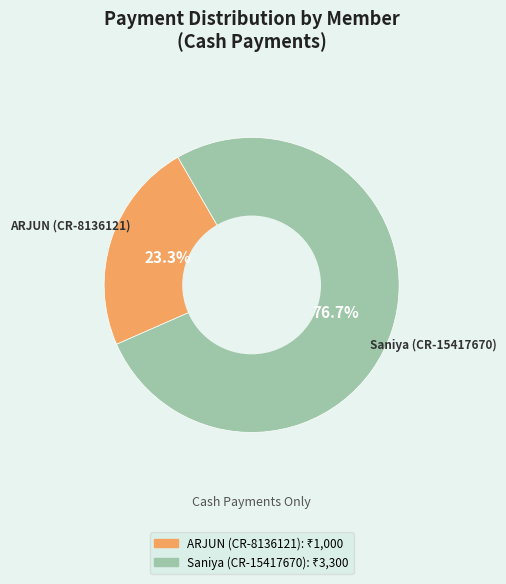

To the nearest percent, what percentage of the pie is Saniya (CR-15417670)?

77%